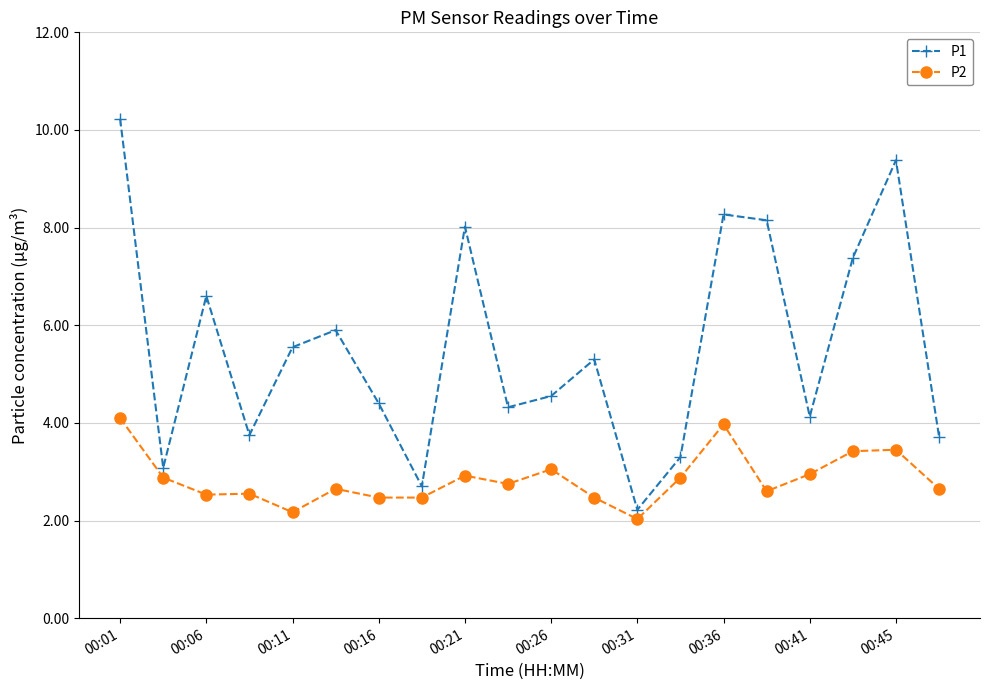

How many lines are shown in the chart?

2